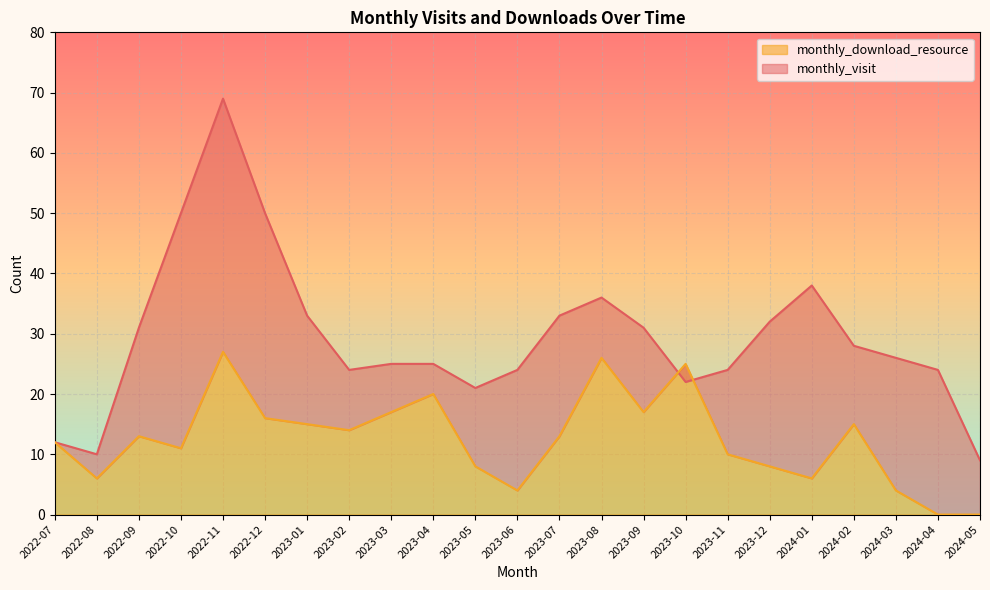

What is the spread (max minus min) of values at 2023-02?

10